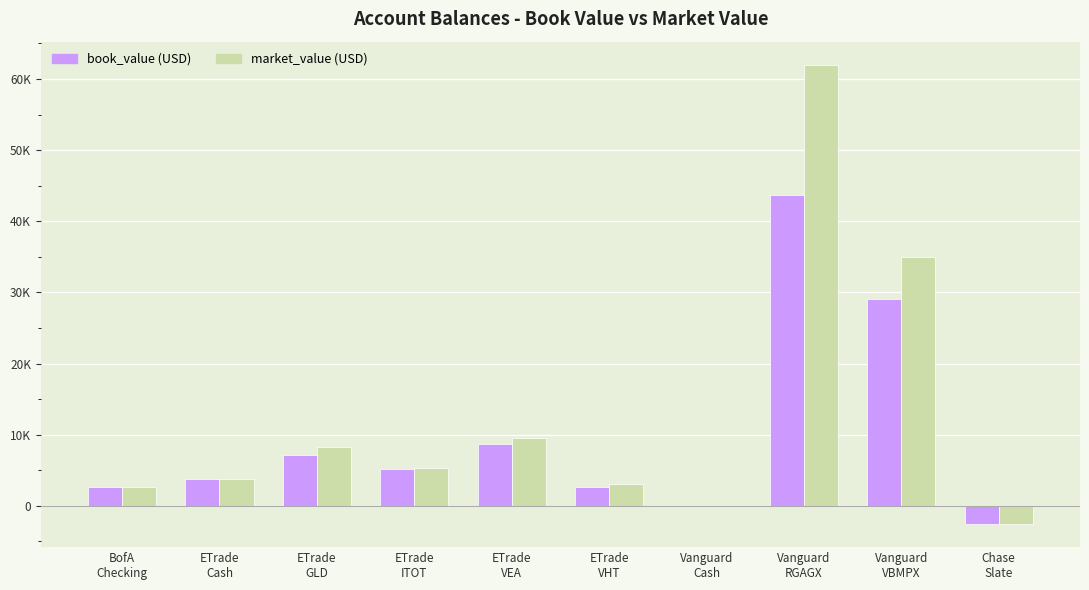

Does the chart contain stacked bars?

No